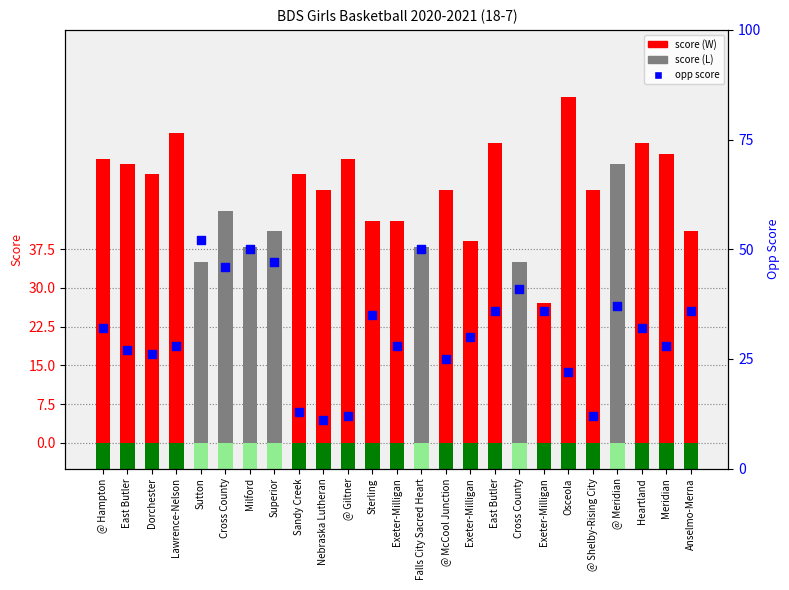

Which series has the largest Y range (max minus min)?

opp score